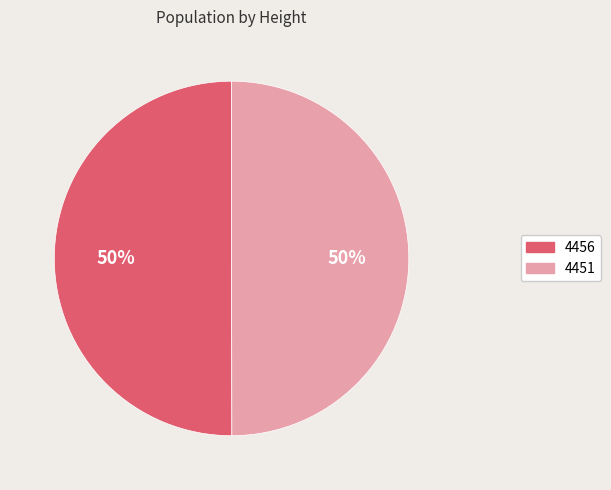

How many segments does this pie chart have?

2